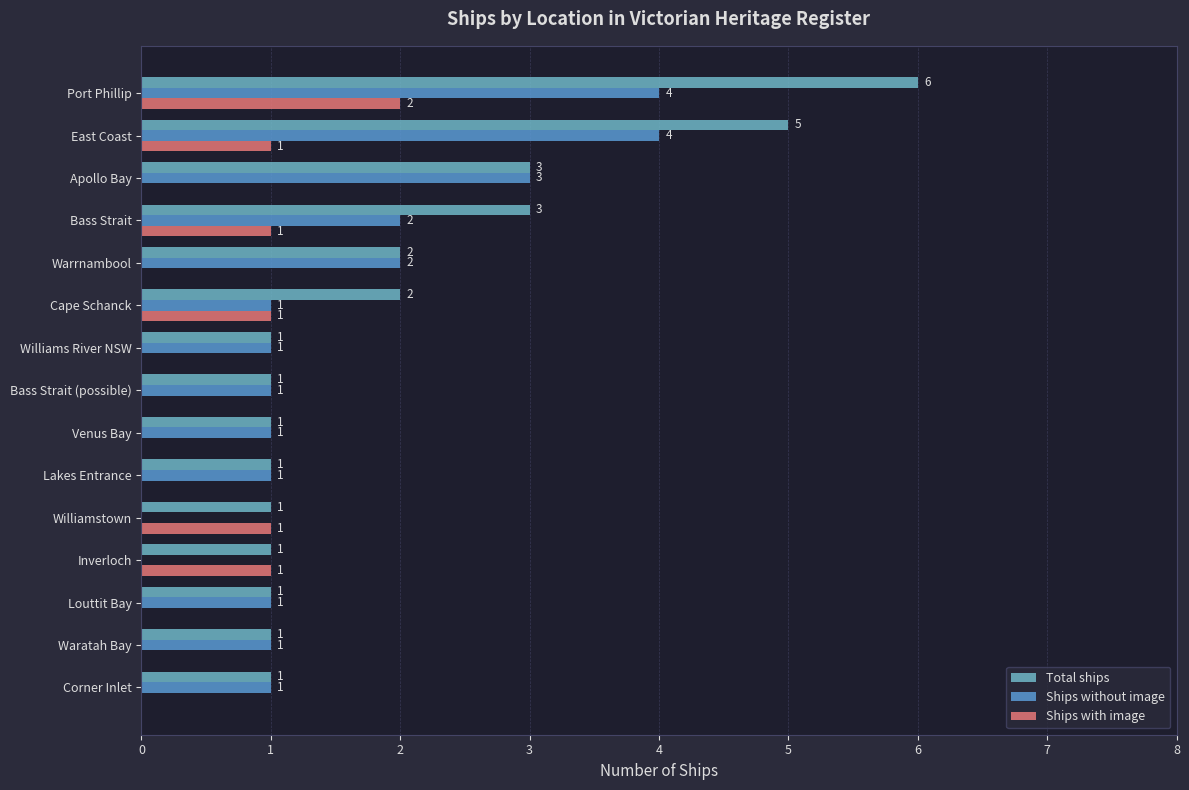

Which series has the widest spread of values?

Total ships